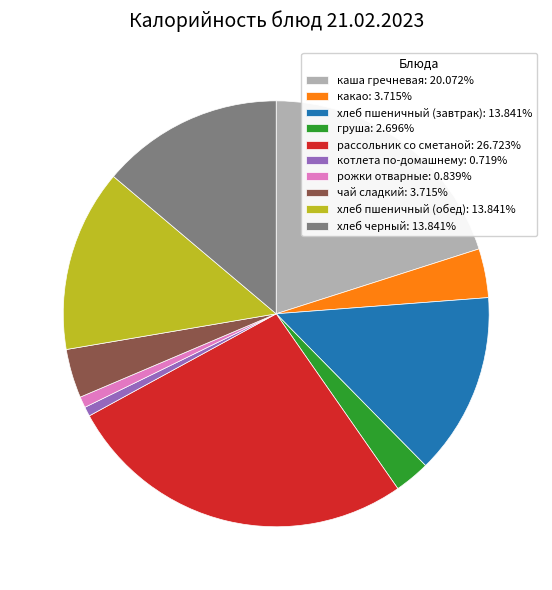

Does any single category account for the majority?

No